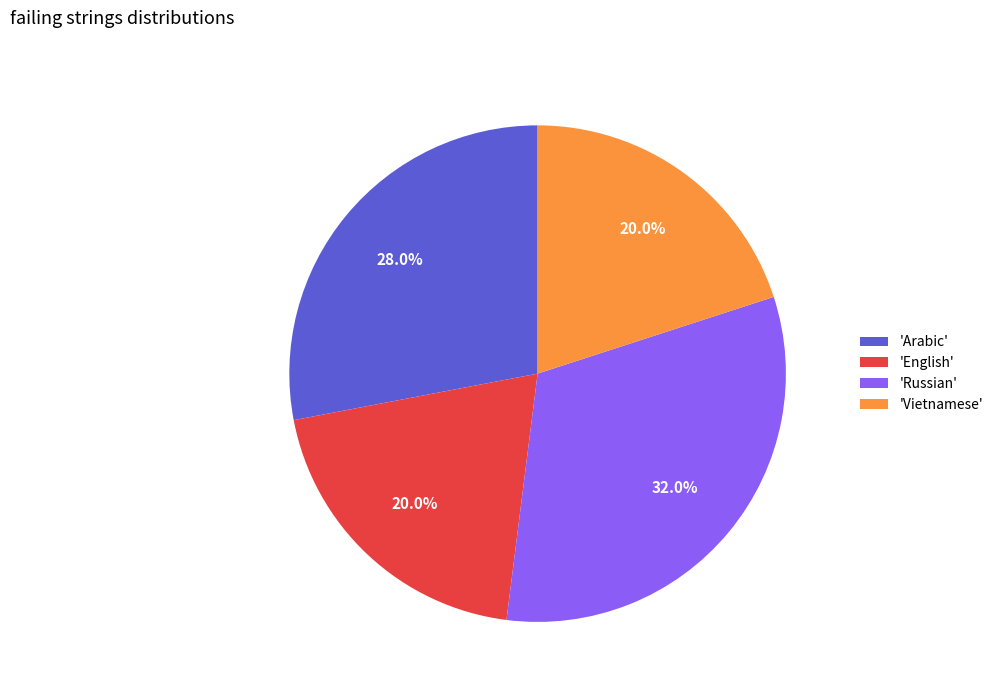

Combined, what portion of the pie is 'Vietnamese' and 'Arabic'?

48.0%